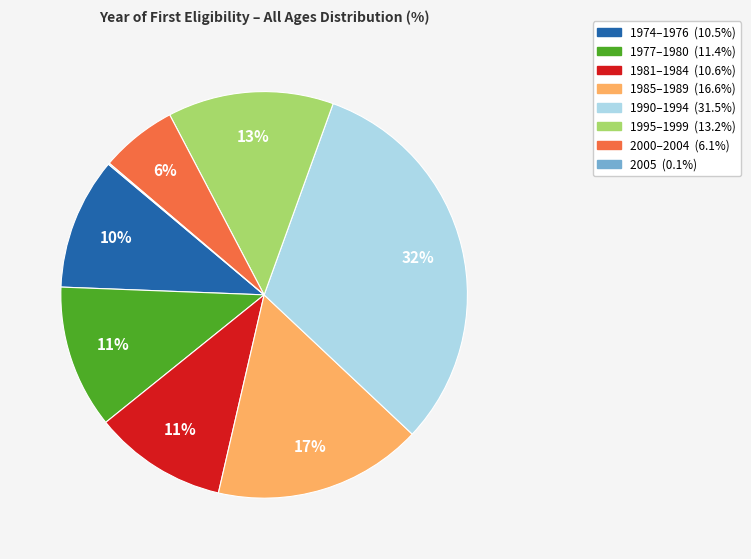

Does any single category account for the majority?

No